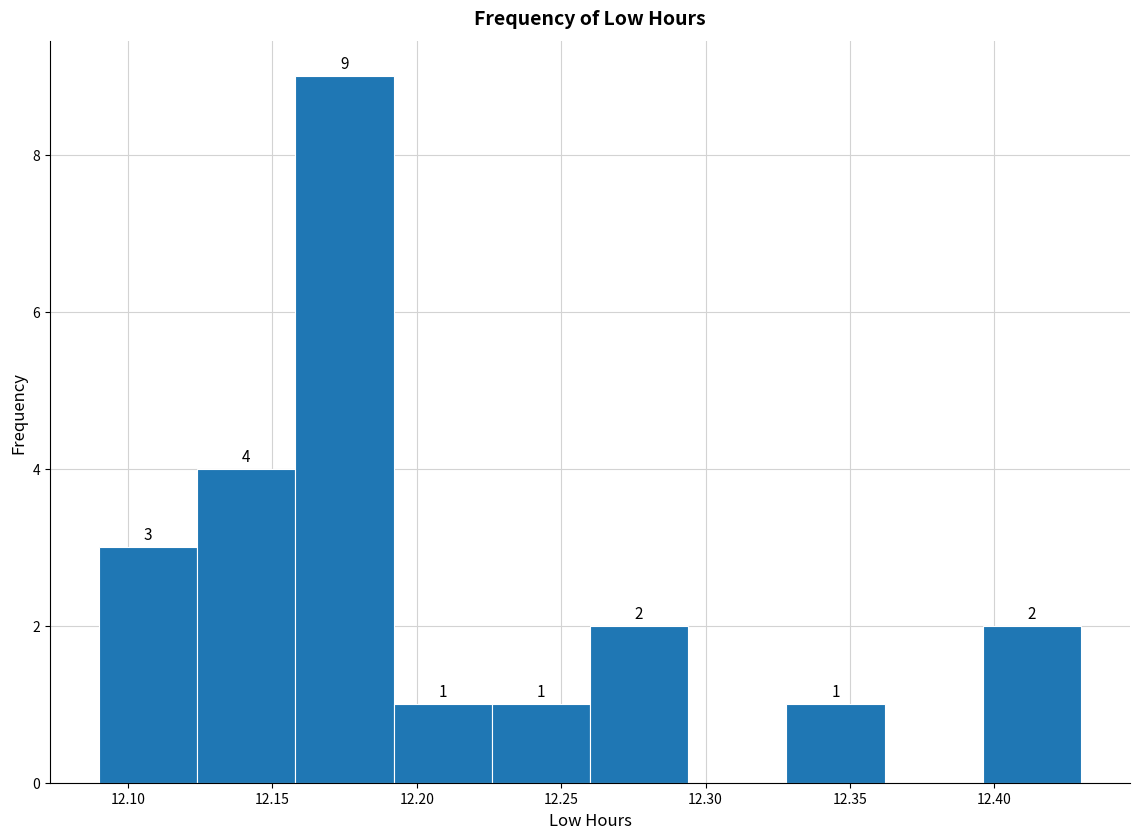

Over which range of the x-axis is the bar tallest?

12.158 to 12.192